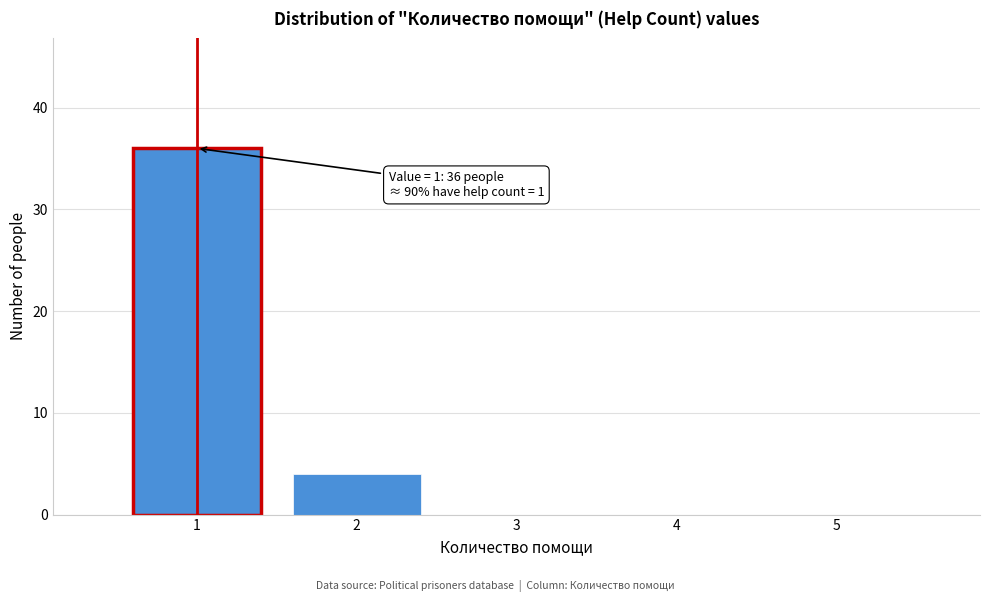

Over which range of the x-axis is the bar tallest?

0.5 to 1.5